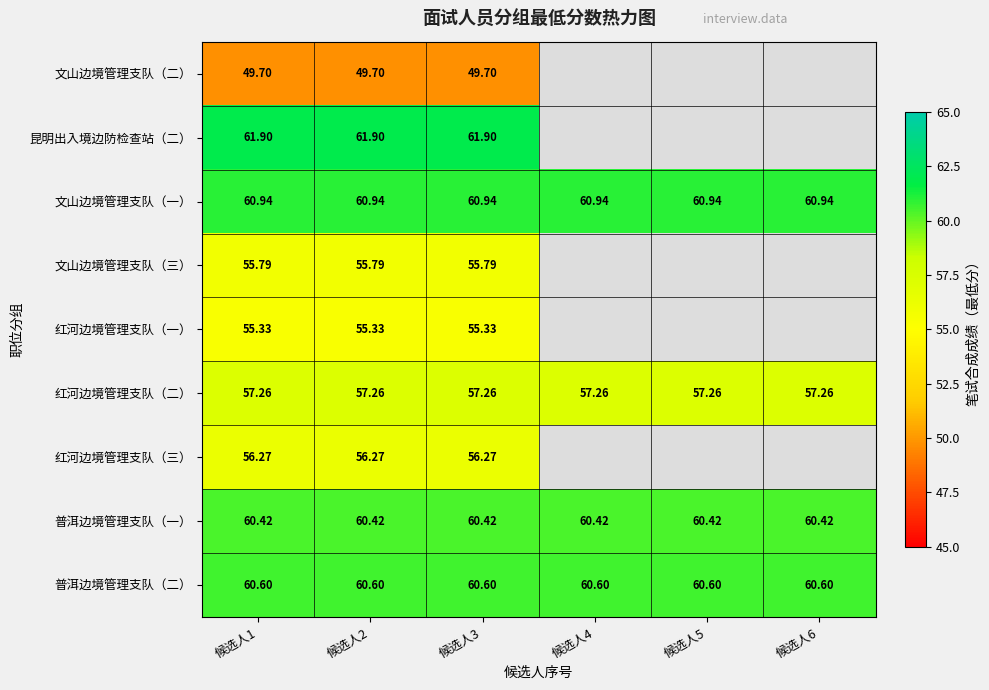

The value of 普洱边境管理支队（二） at 候选人4 is 37.4. True or false?

False